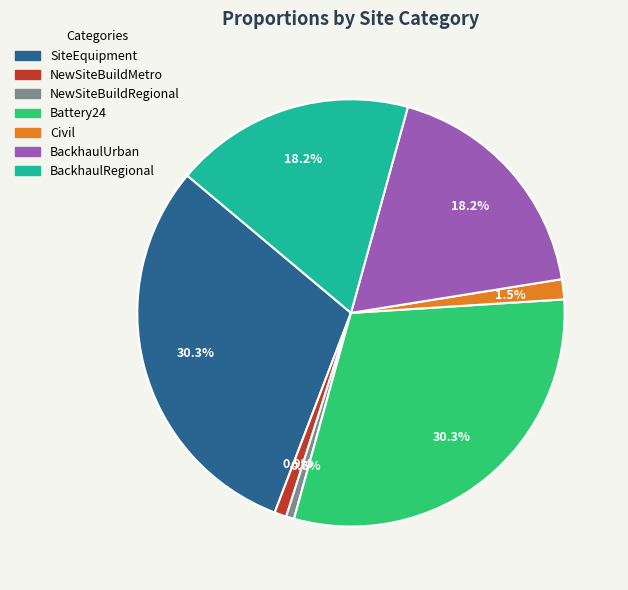

Does Battery24 account for over 50% of the chart?

No